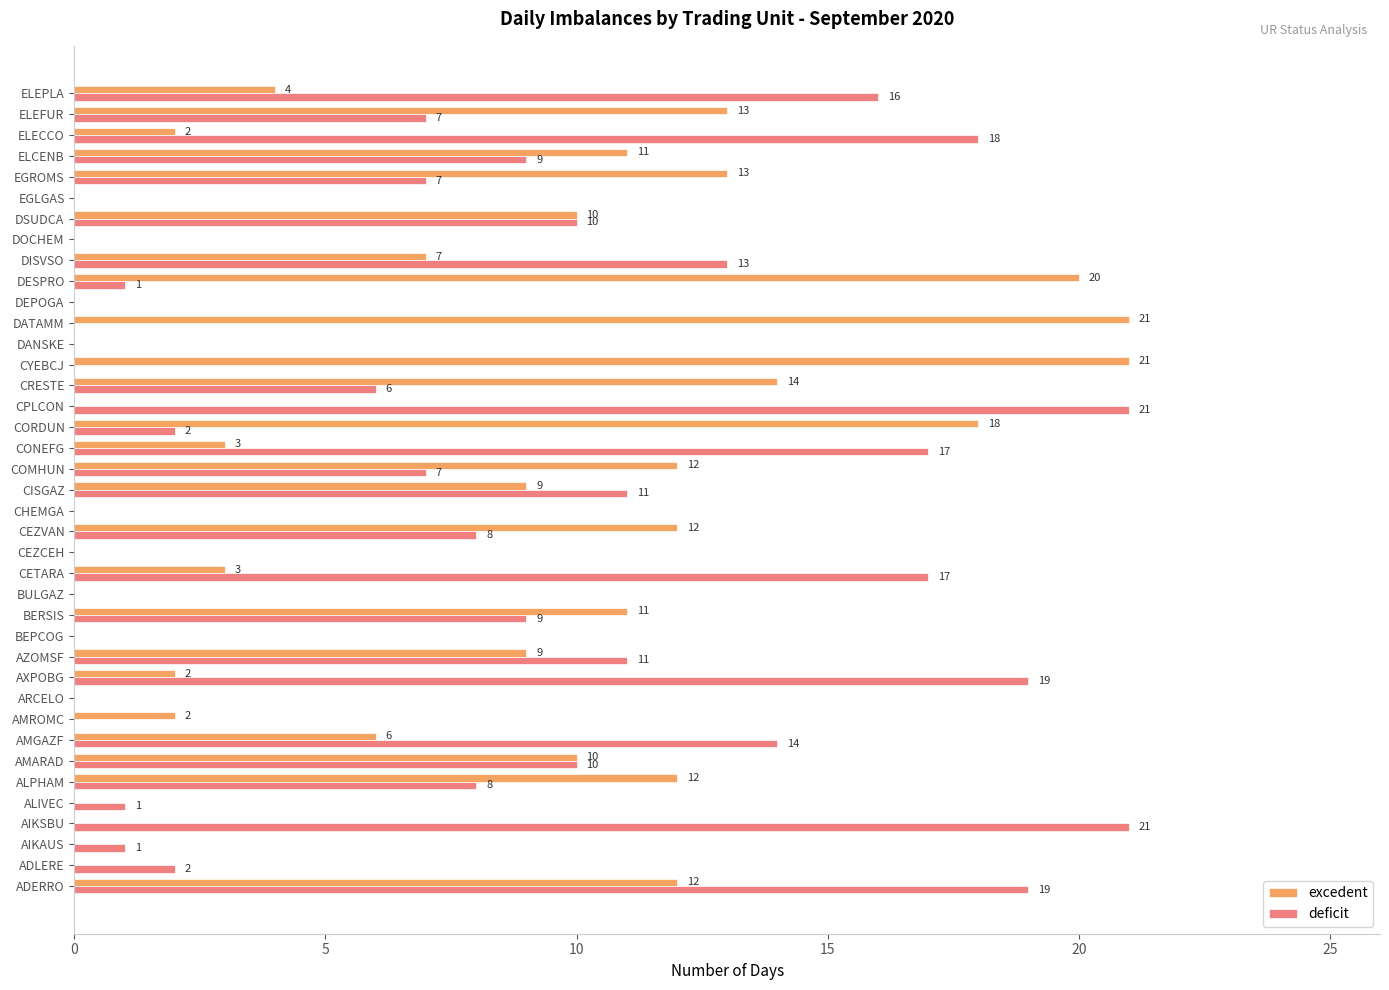

What is the greatest value displayed?

21